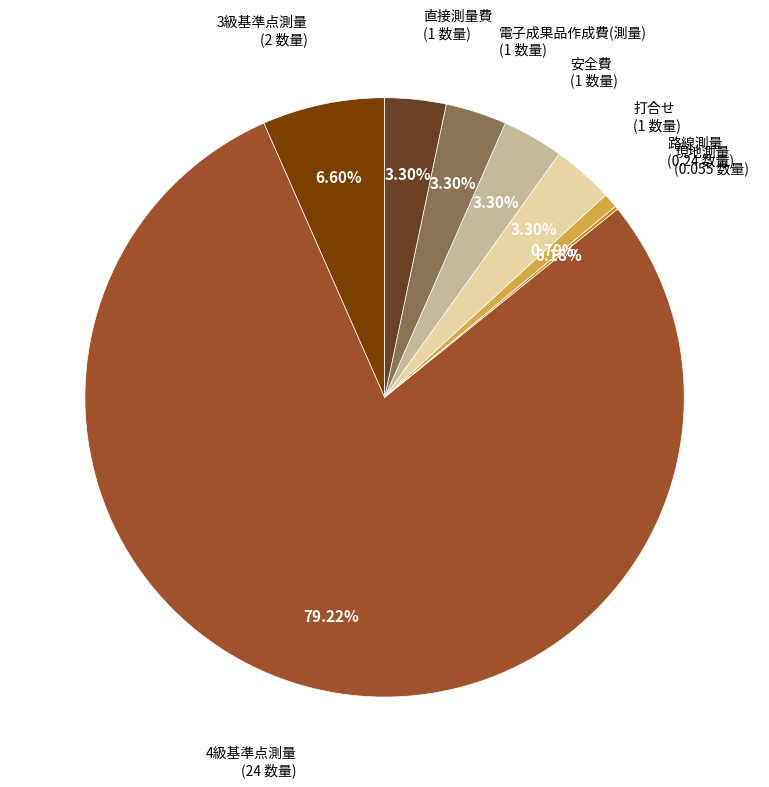

Is there any slice that represents more than half of the pie?

Yes